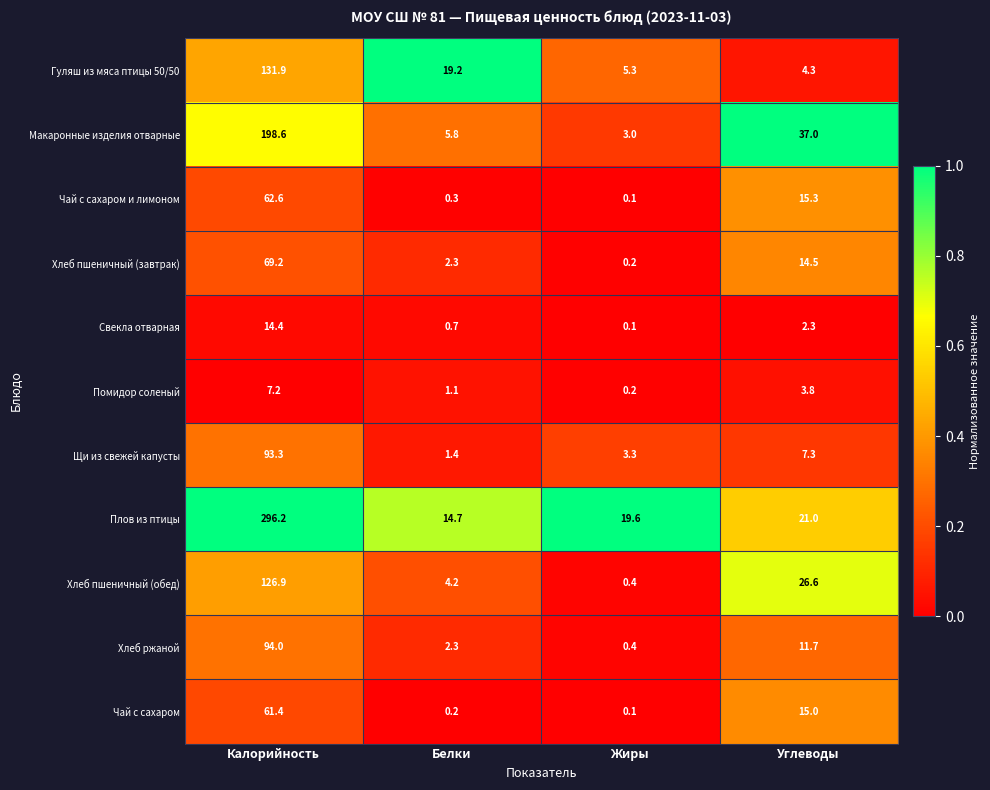

What is the difference between the highest and lowest values at Углеводы?

34.7